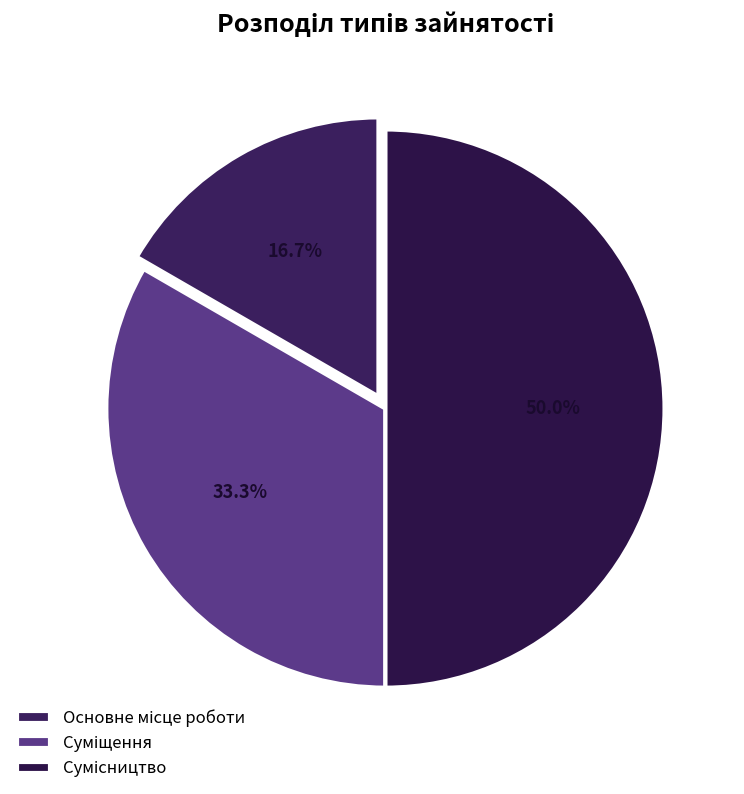

Does Суміщення represent more than half of the total?

No